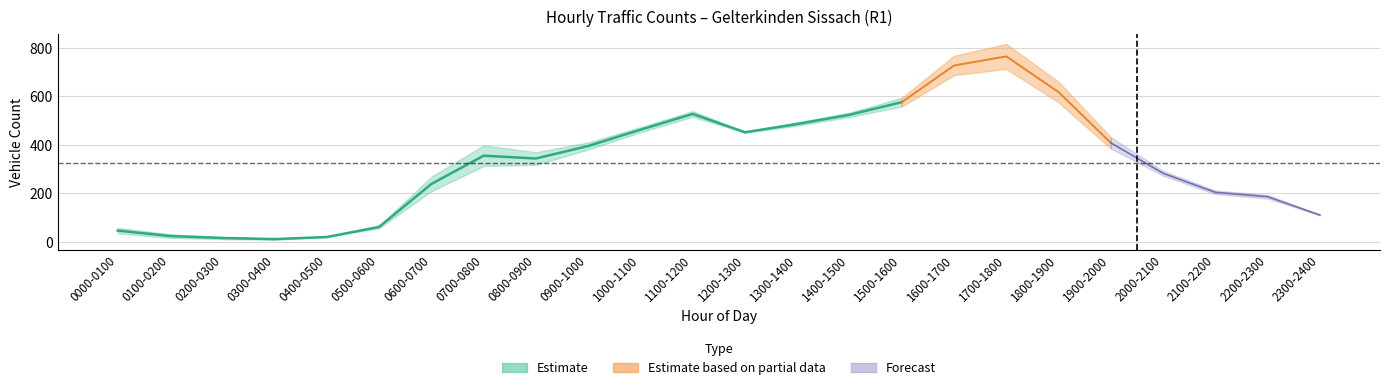

True or false: Mo.-Fr. Mean (R1) has more than 1 interior local peaks.

True